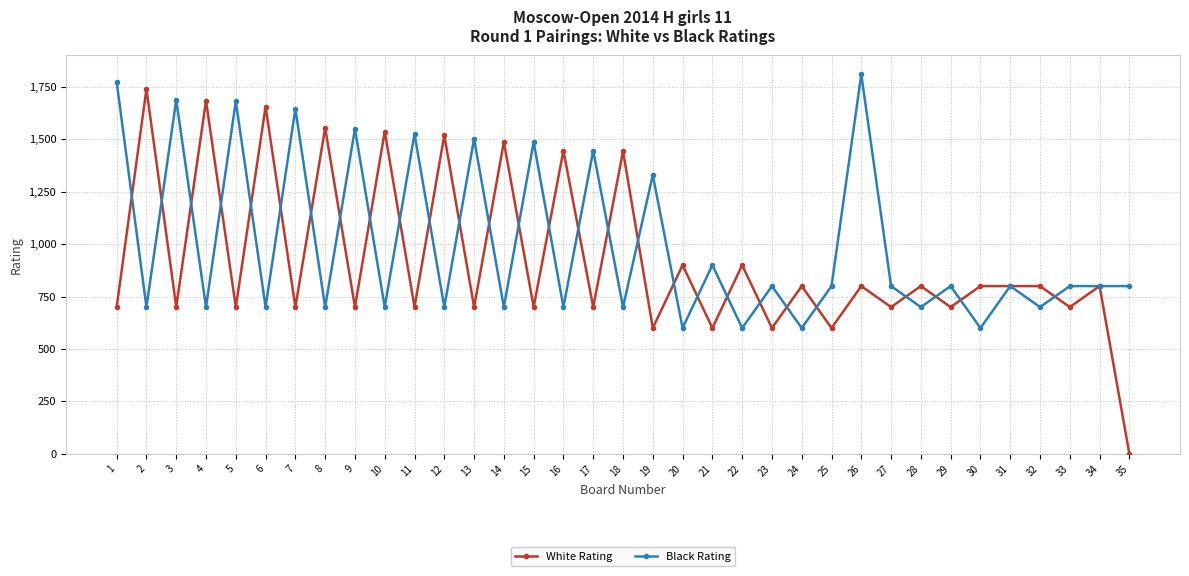

Read the Black Rating value at 34, to the nearest 100.

800